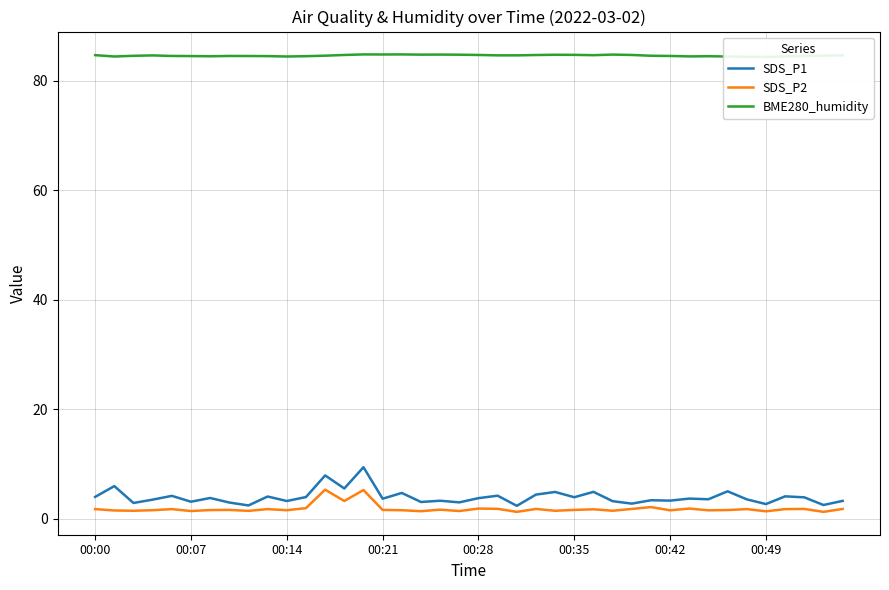

List the series in order of their peak value, highest first.

BME280_humidity, SDS_P1, SDS_P2